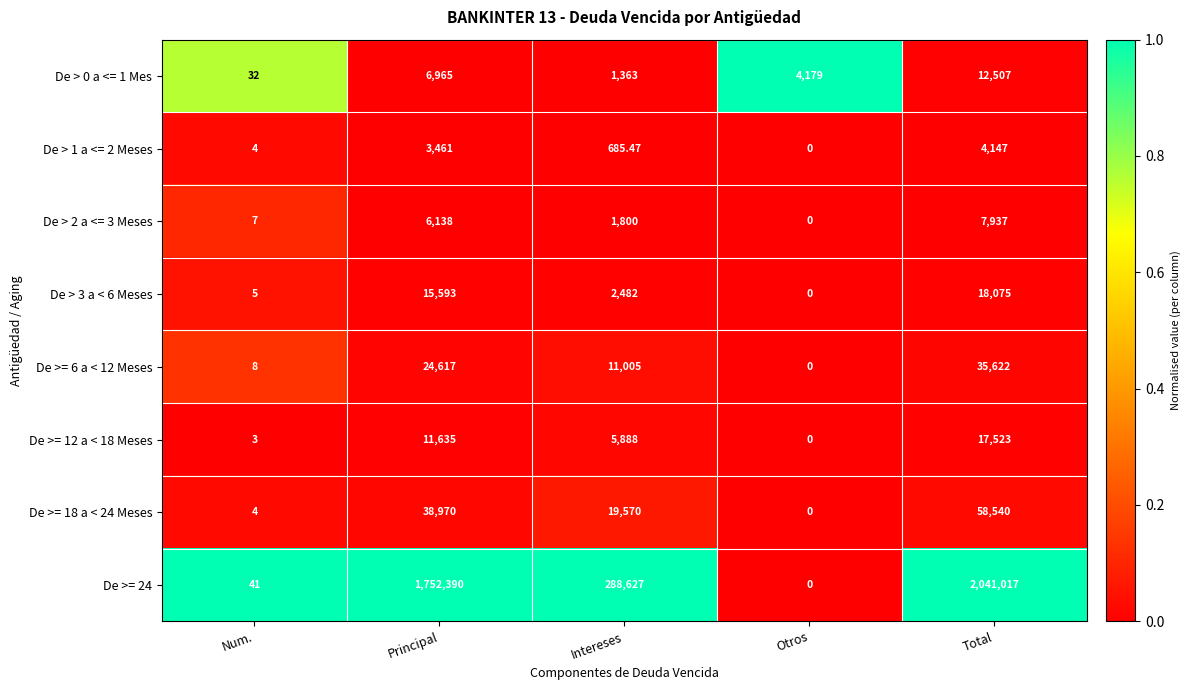

At which category is the sum across all series the highest?

Total